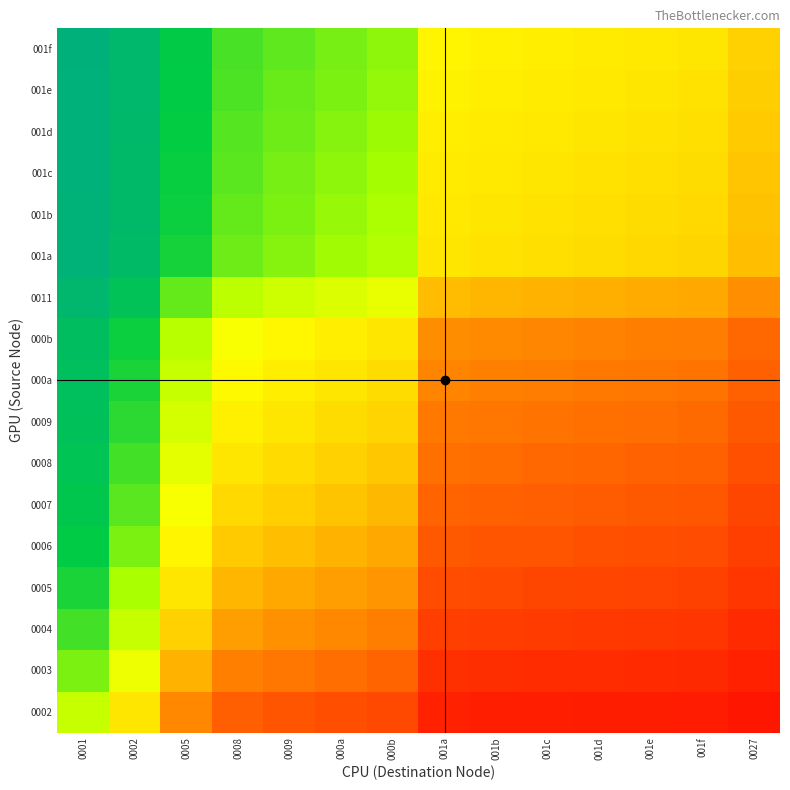

Reading right to left, what are all the values shown in this chart?

0002: 0027=0.0	001f=0.1	001e=0.1	001d=0.1	001c=0.1	001b=0.1	001a=0.1	000b=0.2	000a=0.2	0009=0.2	0008=0.2	0005=0.3	0002=0.5	0001=0.7
0003: 0027=0.1	001f=0.1	001e=0.1	001d=0.1	001c=0.1	001b=0.1	001a=0.1	000b=0.2	000a=0.2	0009=0.2	0008=0.3	0005=0.4	0002=0.6	0001=0.8
0004: 0027=0.1	001f=0.1	001e=0.1	001d=0.1	001c=0.1	001b=0.1	001a=0.1	000b=0.3	000a=0.3	0009=0.3	0008=0.3	0005=0.4	0002=0.7	0001=0.8
0005: 0027=0.1	001f=0.1	001e=0.1	001d=0.1	001c=0.2	001b=0.2	001a=0.2	000b=0.3	000a=0.3	0009=0.4	0008=0.4	0005=0.5	0002=0.7	0001=0.8
0006: 0027=0.1	001f=0.2	001e=0.2	001d=0.2	001c=0.2	001b=0.2	001a=0.2	000b=0.4	000a=0.4	0009=0.4	0008=0.4	0005=0.5	0002=0.8	0001=0.9
0007: 0027=0.2	001f=0.2	001e=0.2	001d=0.2	001c=0.2	001b=0.2	001a=0.2	000b=0.4	000a=0.4	0009=0.4	0008=0.5	0005=0.6	0002=0.8	0001=0.9
0008: 0027=0.2	001f=0.2	001e=0.2	001d=0.2	001c=0.2	001b=0.2	001a=0.2	000b=0.4	000a=0.4	0009=0.5	0008=0.5	0005=0.6	0002=0.8	0001=0.9
0009: 0027=0.2	001f=0.2	001e=0.2	001d=0.2	001c=0.2	001b=0.2	001a=0.3	000b=0.5	000a=0.5	0009=0.5	0008=0.5	0005=0.6	0002=0.8	0001=0.9
000a: 0027=0.2	001f=0.2	001e=0.2	001d=0.3	001c=0.3	001b=0.3	001a=0.3	000b=0.5	000a=0.5	0009=0.5	0008=0.6	0005=0.7	0002=0.8	0001=0.9
000b: 0027=0.2	001f=0.3	001e=0.3	001d=0.3	001c=0.3	001b=0.3	001a=0.3	000b=0.5	000a=0.5	0009=0.6	0008=0.6	0005=0.7	0002=0.8	0001=0.9
0011: 0027=0.3	001f=0.4	001e=0.4	001d=0.4	001c=0.4	001b=0.4	001a=0.4	000b=0.6	000a=0.6	0009=0.7	0008=0.7	0005=0.8	0002=0.9	0001=0.9
001a: 0027=0.4	001f=0.5	001e=0.5	001d=0.5	001c=0.5	001b=0.5	001a=0.5	000b=0.7	000a=0.7	0009=0.7	0008=0.8	0005=0.8	0002=0.9	0001=1.0
001b: 0027=0.4	001f=0.5	001e=0.5	001d=0.5	001c=0.5	001b=0.5	001a=0.5	000b=0.7	000a=0.7	0009=0.8	0008=0.8	0005=0.8	0002=0.9	0001=1.0
001c: 0027=0.4	001f=0.5	001e=0.5	001d=0.5	001c=0.5	001b=0.5	001a=0.5	000b=0.7	000a=0.7	0009=0.8	0008=0.8	0005=0.8	0002=0.9	0001=1.0
001d: 0027=0.4	001f=0.5	001e=0.5	001d=0.5	001c=0.5	001b=0.5	001a=0.5	000b=0.7	000a=0.7	0009=0.8	0008=0.8	0005=0.9	0002=0.9	0001=1.0
001e: 0027=0.4	001f=0.5	001e=0.5	001d=0.5	001c=0.5	001b=0.5	001a=0.5	000b=0.7	000a=0.8	0009=0.8	0008=0.8	0005=0.9	0002=0.9	0001=1.0
001f: 0027=0.4	001f=0.5	001e=0.5	001d=0.5	001c=0.5	001b=0.5	001a=0.5	000b=0.7	000a=0.8	0009=0.8	0008=0.8	0005=0.9	0002=0.9	0001=1.0